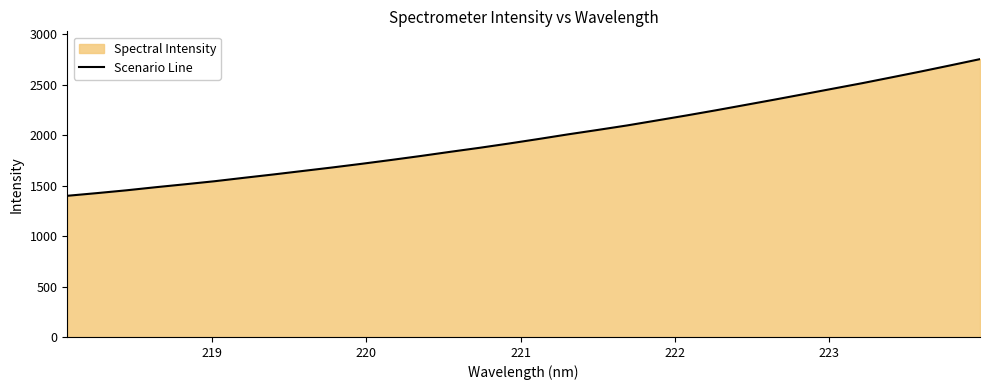

What is the smallest value displayed?

1398.8